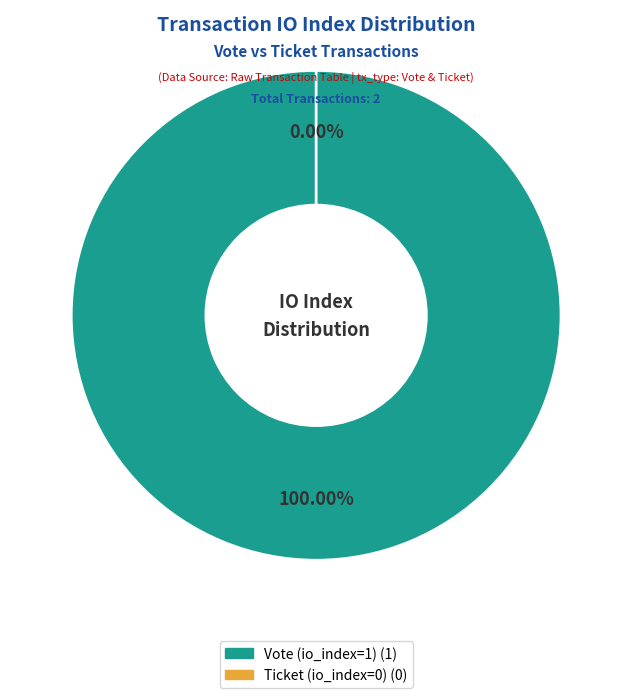

What is the change in value from Vote (io_index=1) to Ticket (io_index=0)?

-1